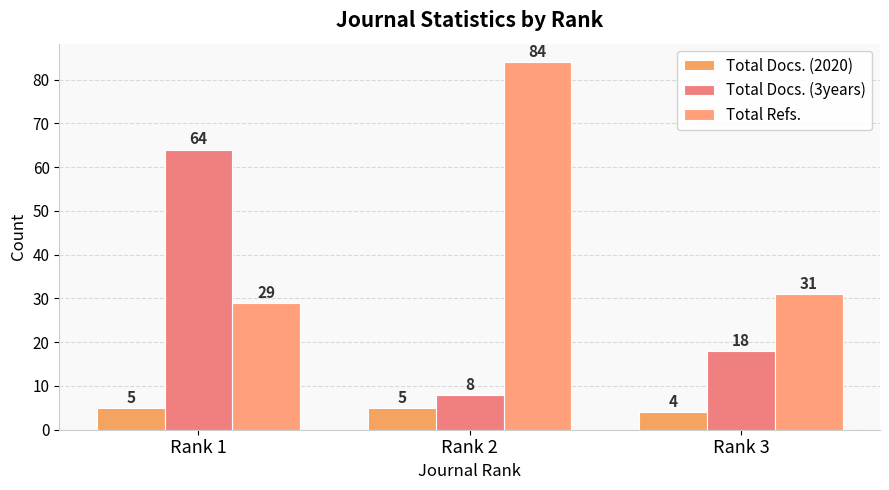

Does the chart contain any negative values?

No